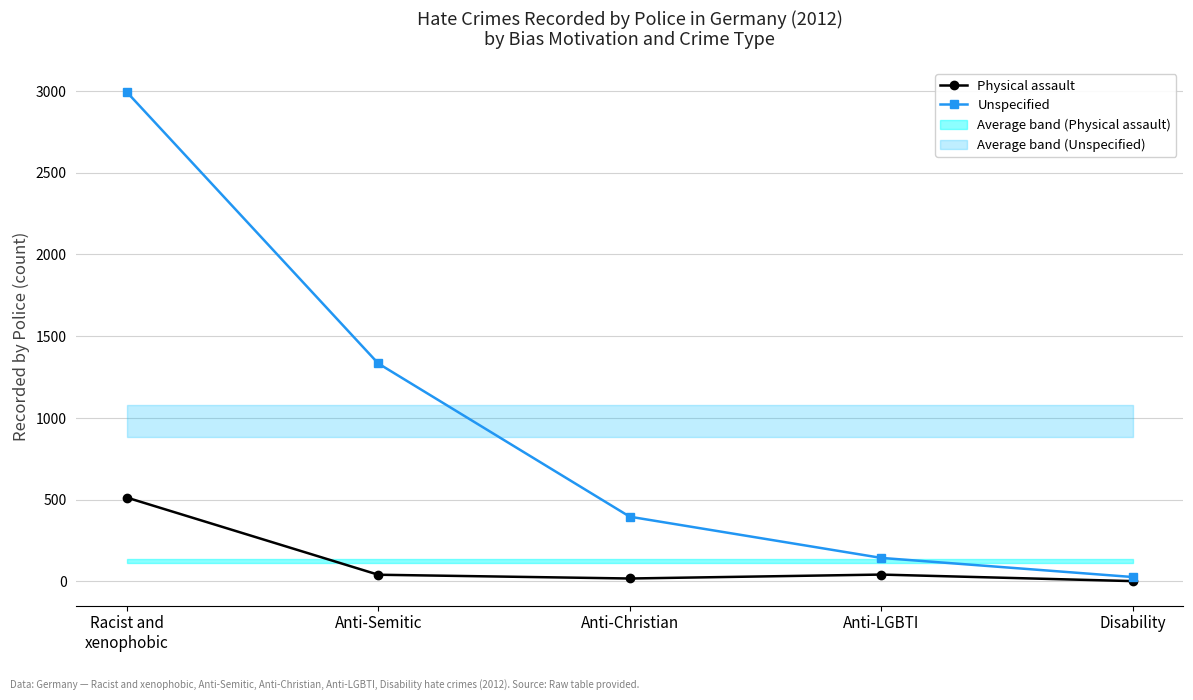

Does the chart have visible grid lines?

Yes